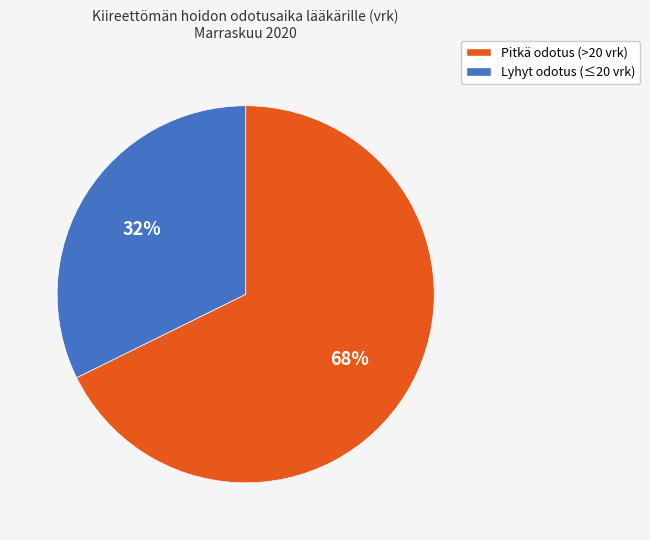

Count the number of slices in the pie.

2